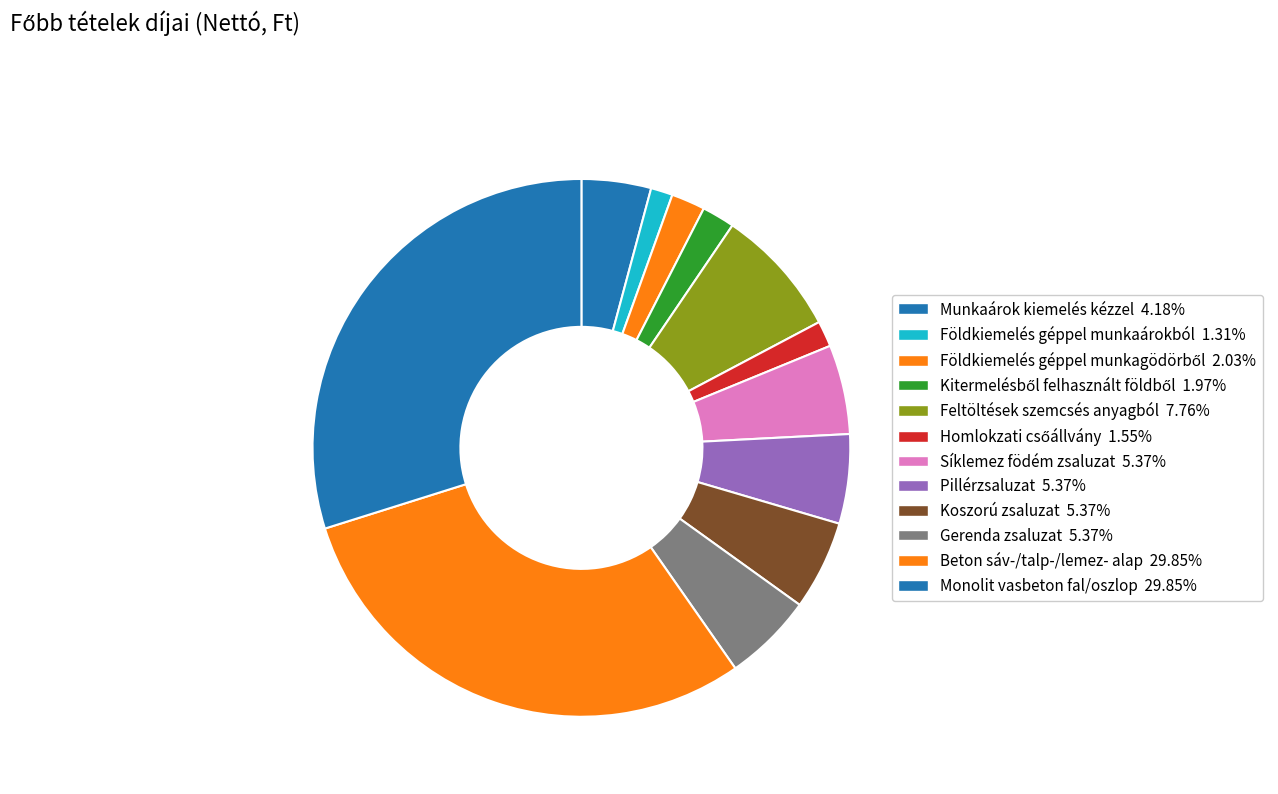

Does Monolit vasbeton fal/oszlop account for over 50% of the chart?

No